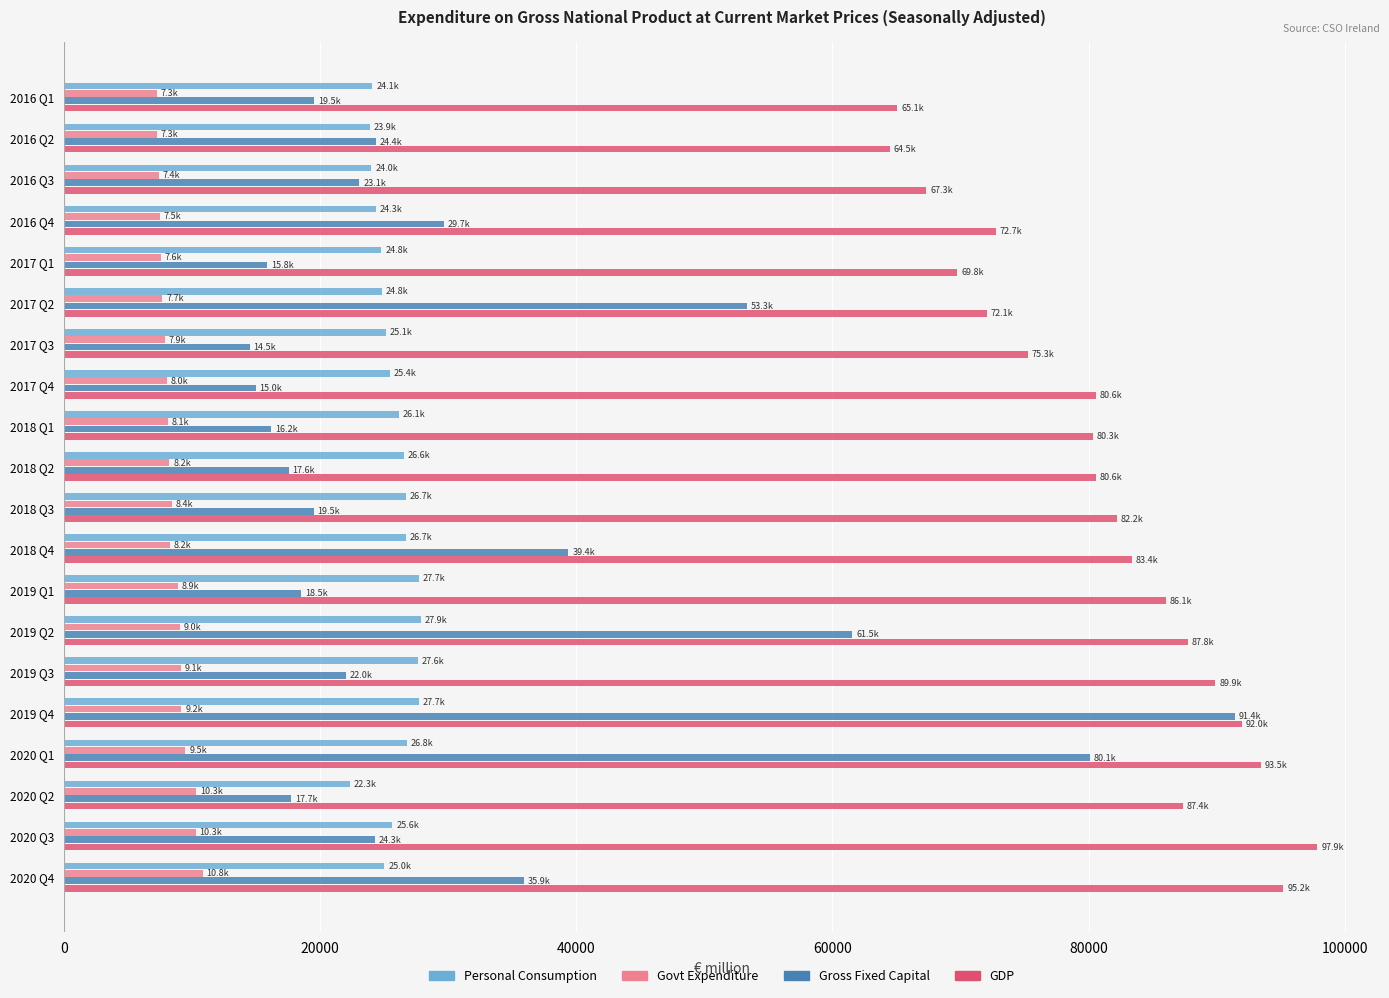

What is the difference between the maximum and minimum values in the Gross Fixed Capital series?

76927.4